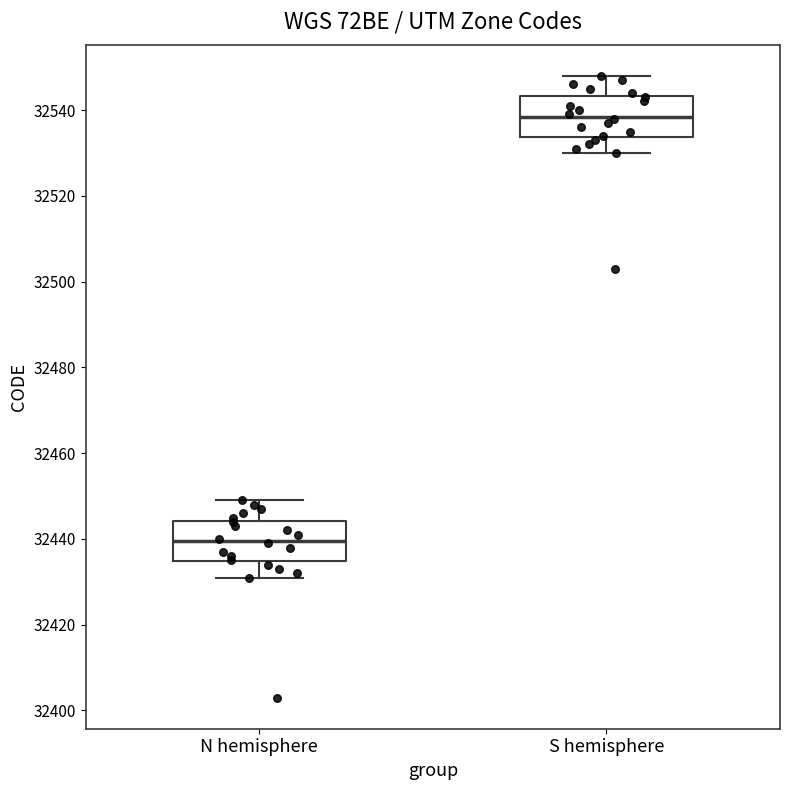

Reading left to right, read every box against the y-axis: the position of its median line, the range the box covers, and the ends of its whiskers. The values are not printed on the chart, so give them approximately, as read against the axis.

N hemisphere: median 32440, box 32434 to 32444, whiskers 32432 to 32450
S hemisphere: median 32538, box 32534 to 32544, whiskers 32530 to 32548